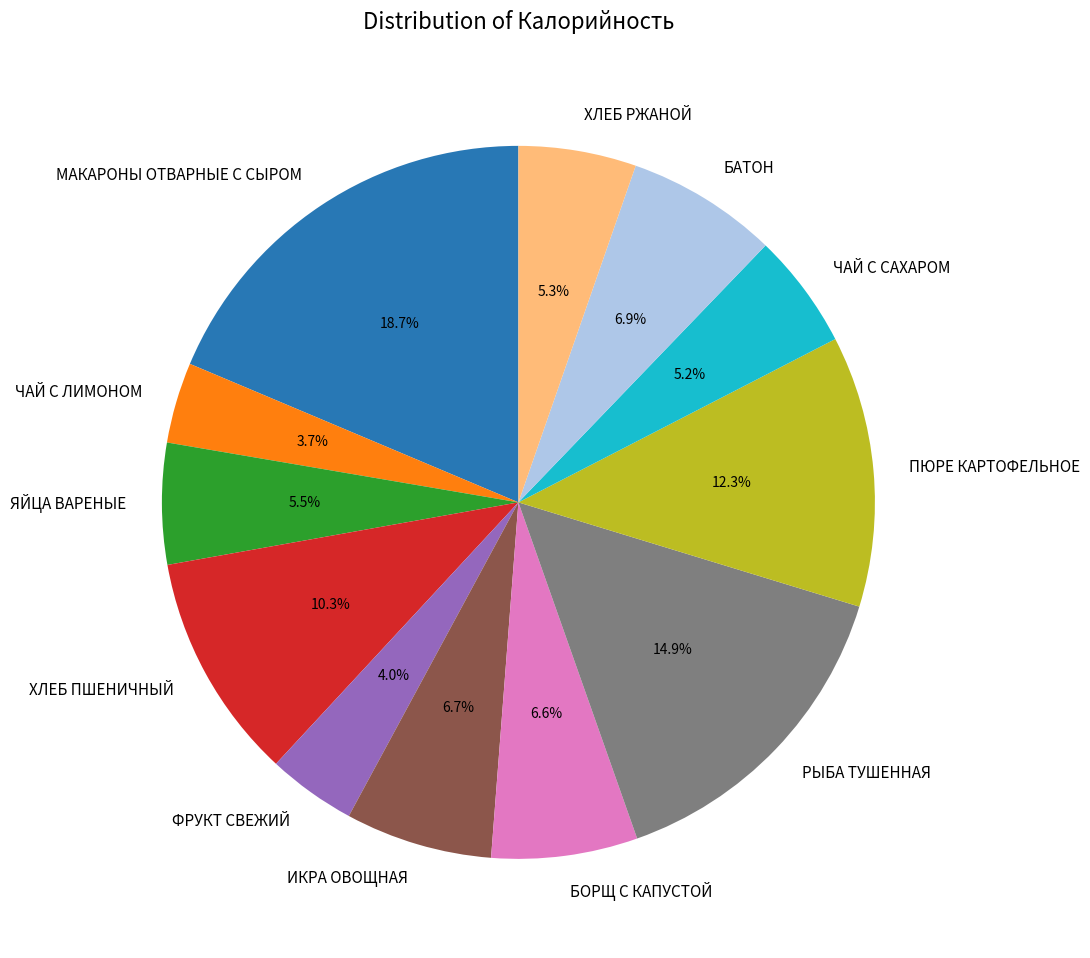

Does БАТОН account for over 50% of the chart?

No